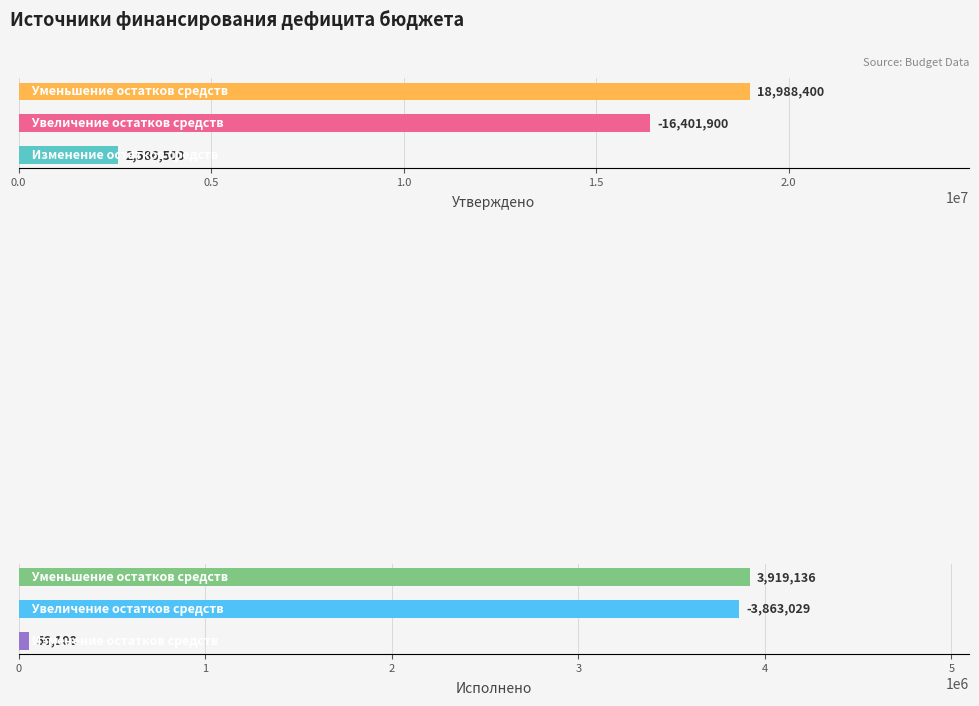

How many values in the Утверждено series exceed 16401900?

1